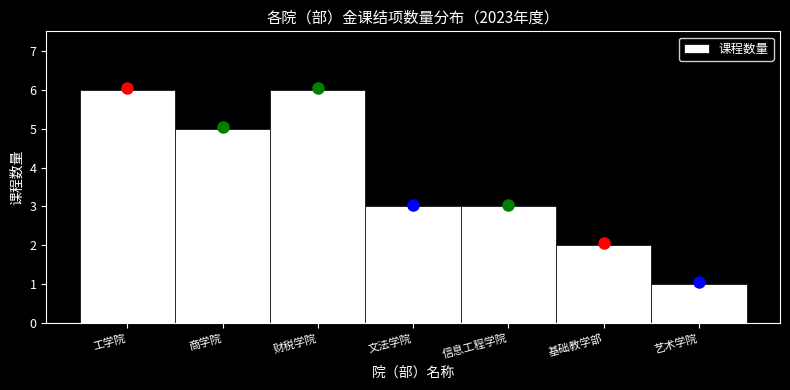

Reading left to right, what are all the values shown in this chart?

6	5	6	3	3	2	1